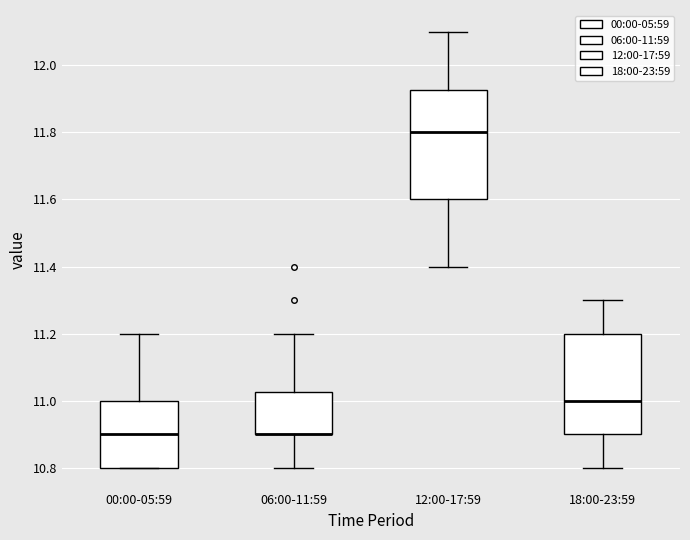

Reading left to right, transcribe this box plot: for each box, give where its median line is, the range the box spans, and where its two whiskers end, as read against the y-axis. The values are not printed on the chart, so give them approximately, as read against the axis.

00:00-05:59: median 10.90, box 10.80 to 11.00, whiskers 10.80 to 11.20
06:00-11:59: median 10.90 (drawn on the box's lower edge), box 10.90 to 11.02, whiskers 10.80 to 11.20
12:00-17:59: median 11.80, box 11.60 to 11.92, whiskers 11.40 to 12.10
18:00-23:59: median 11.00, box 10.90 to 11.20, whiskers 10.80 to 11.30